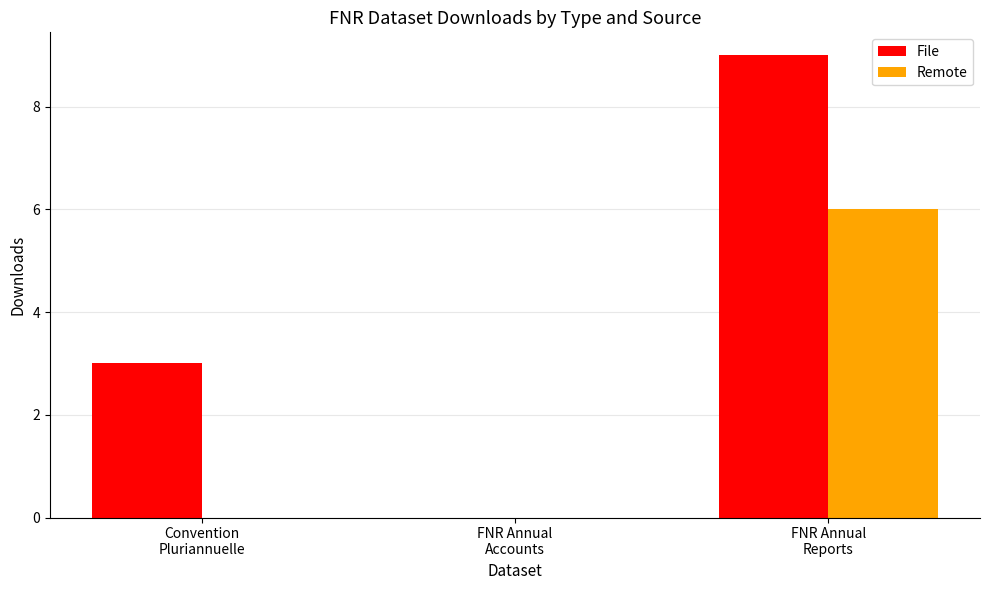

What is the sum of the Remote values at FNR Annual
Accounts and FNR Annual
Reports?

6